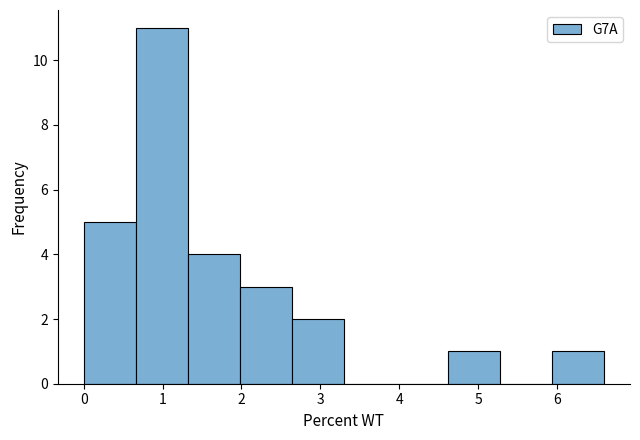

Over which range of the x-axis is the bar tallest?

0.7 to 1.3